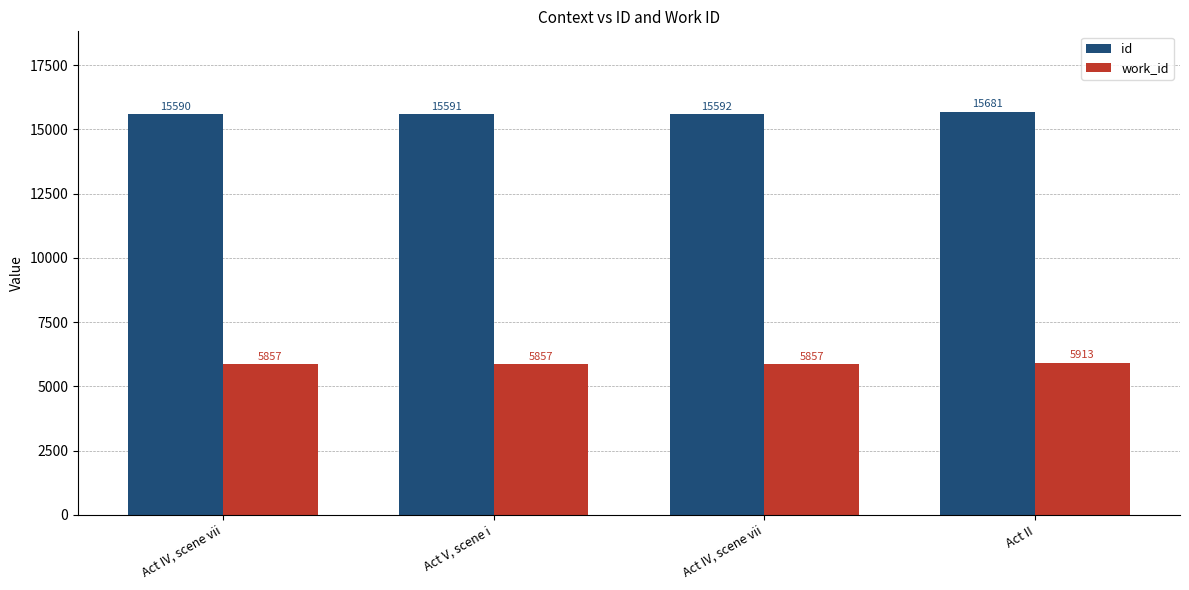

How many categories are shown in the chart?

4